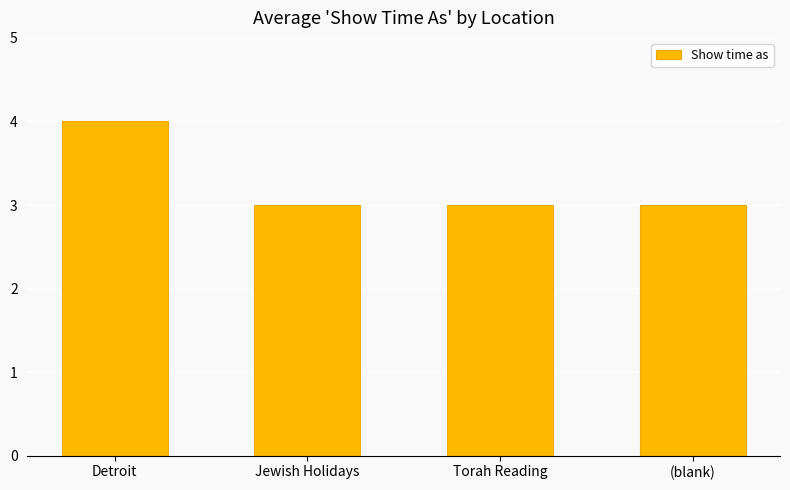

Which label corresponds to the largest value in the chart?

Detroit